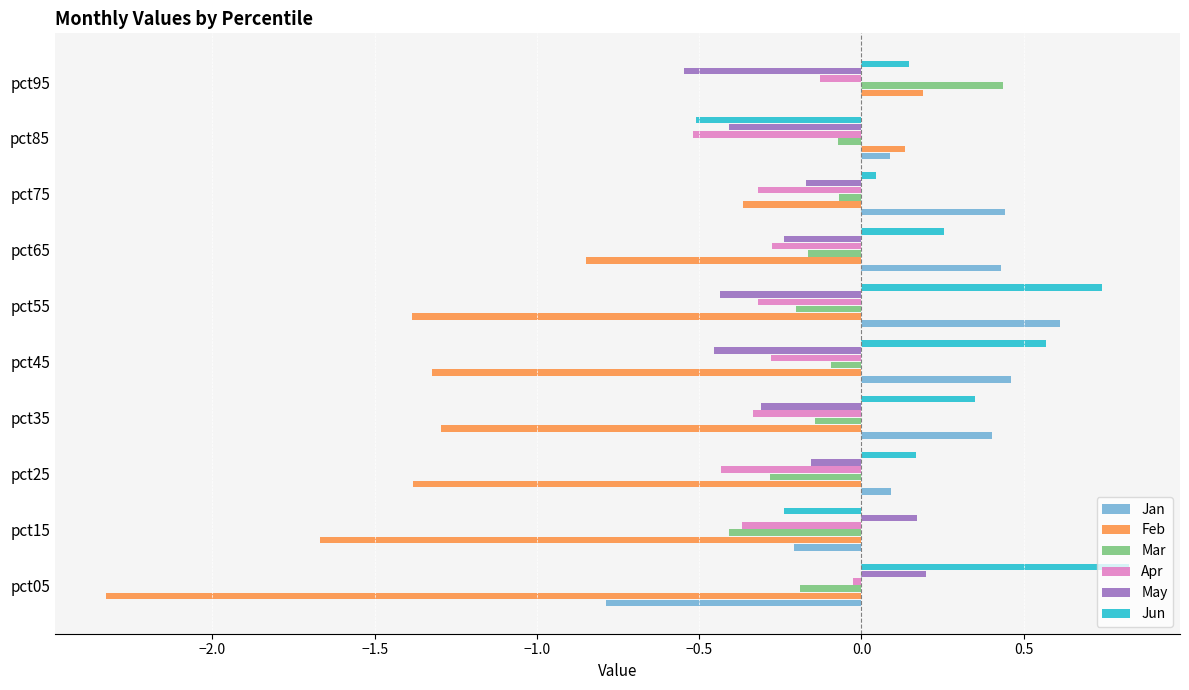

The value of Jan at pct45 is 0.7. True or false?

False